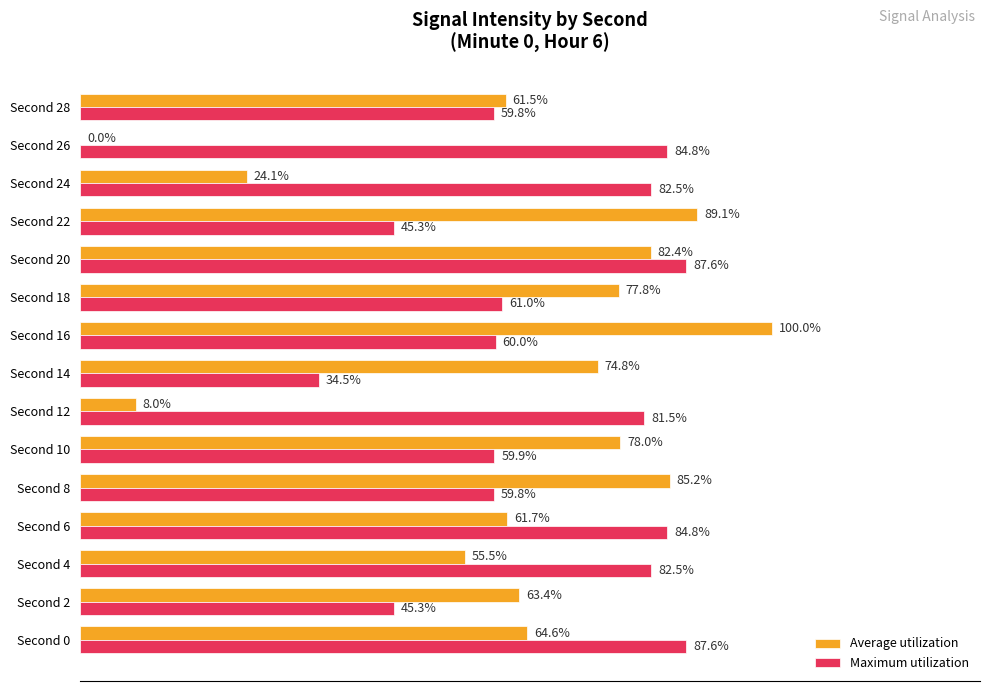

At which label is Maximum utilization closest to 61?

Second 18